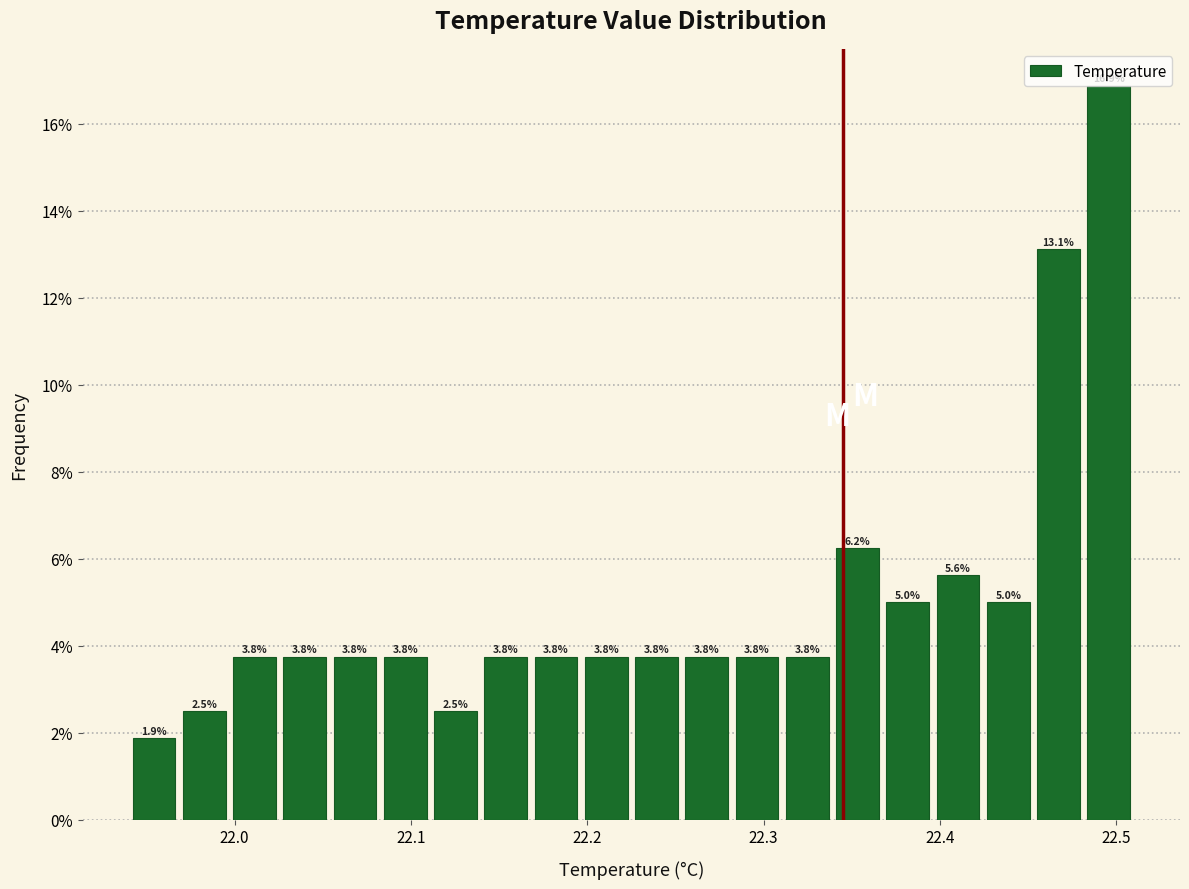

Around what value on the x-axis is the tallest bar? Give the approximate position of its centre, as read against the axis.

22.50